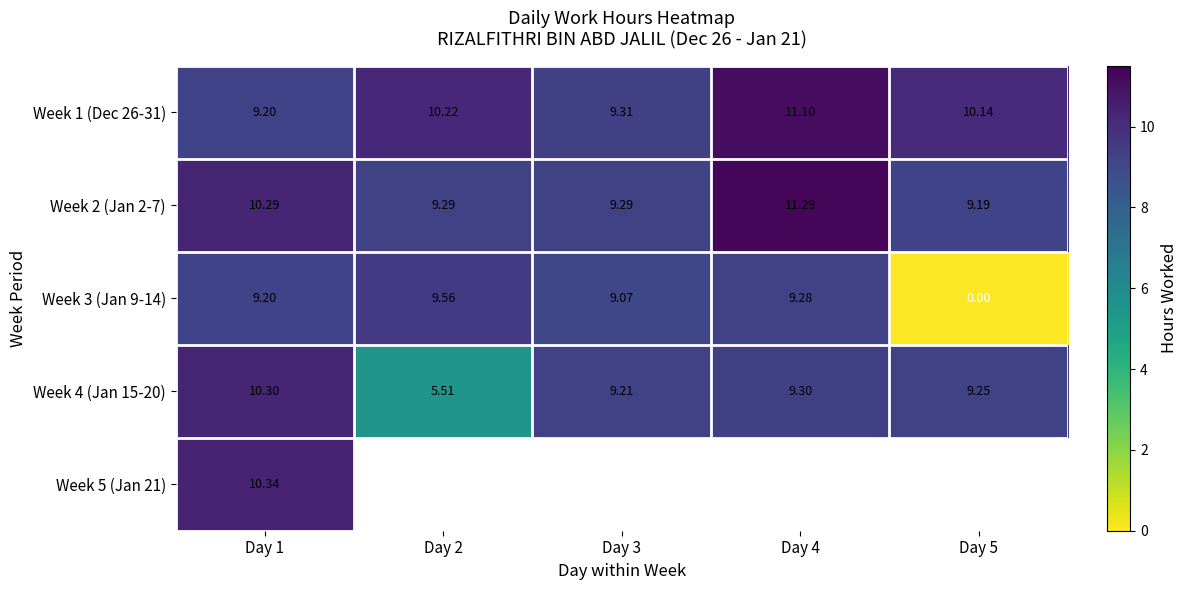

At how many categories does at least one series exceed 9?

5